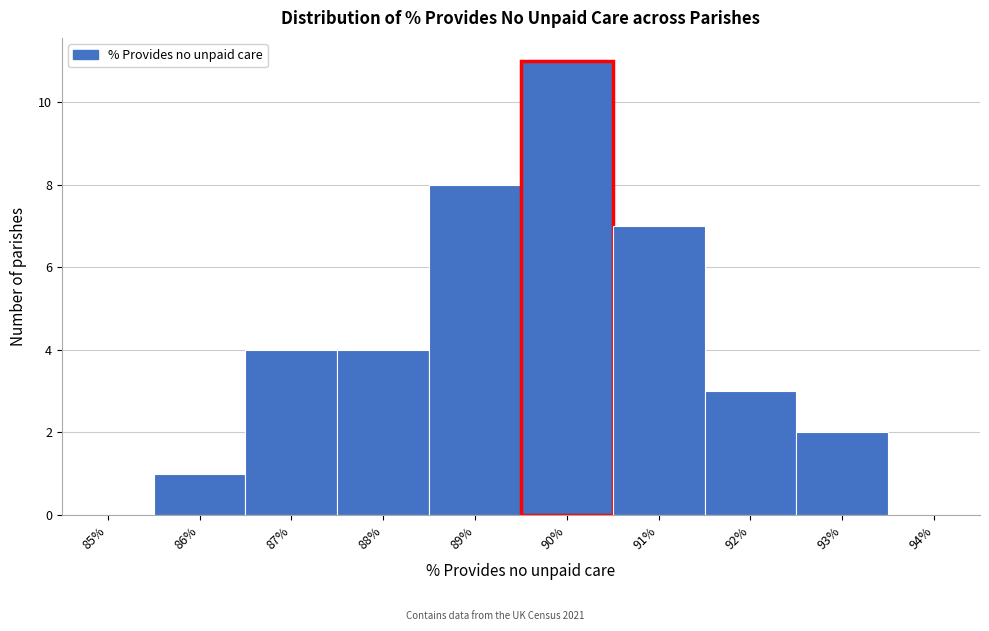

Reading left to right, what are all the values shown in this chart?

85%=0	86%=1	87%=4	88%=4	89%=8	90%=11	91%=7	92%=3	93%=2	94%=0